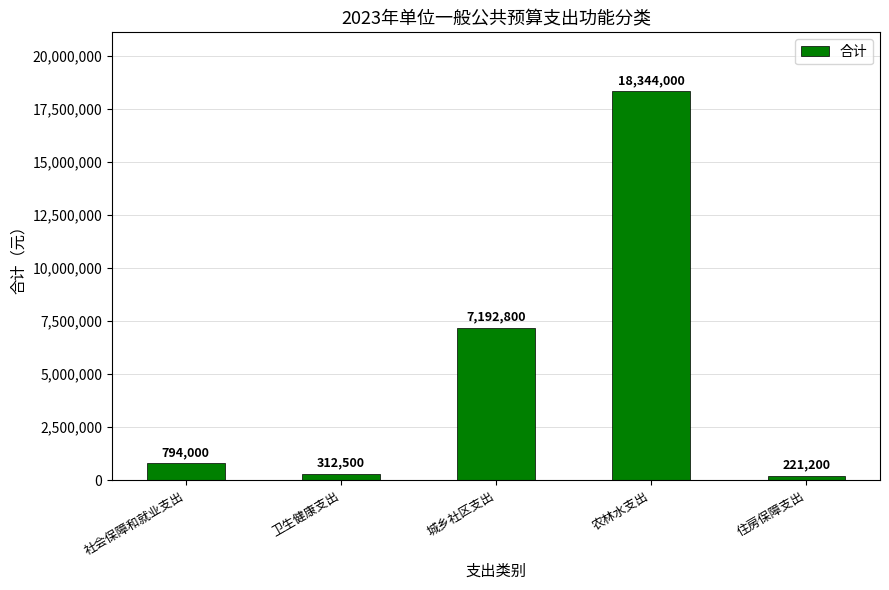

Between 卫生健康支出 and 社会保障和就业支出, which is larger?

社会保障和就业支出